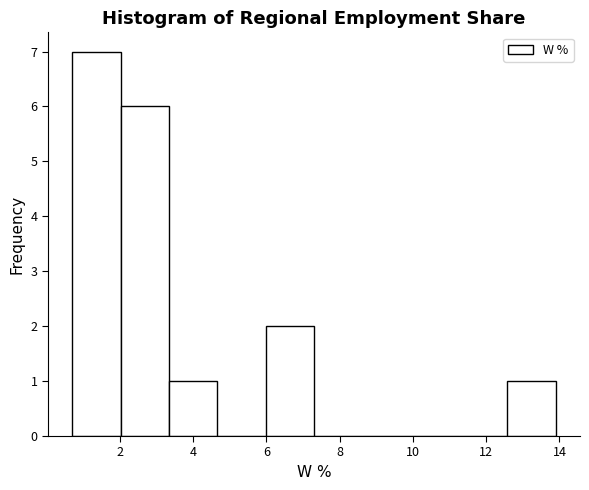

How tall is the bar that spans 3.34 to 4.66 on the x-axis? Neither the bar edges nor the heights are printed on the chart, so give them approximately, as read against the axes.

1